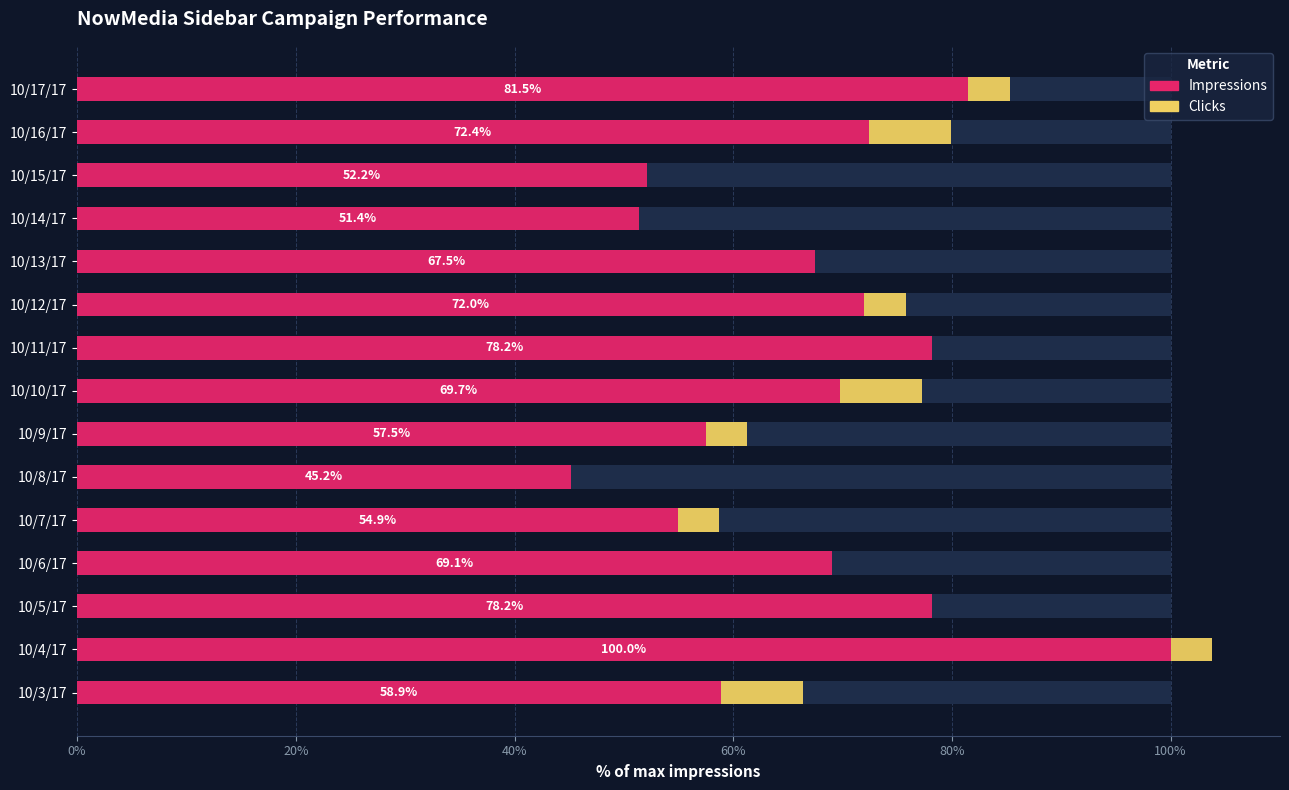

Which series has the widest spread of values?

Impressions